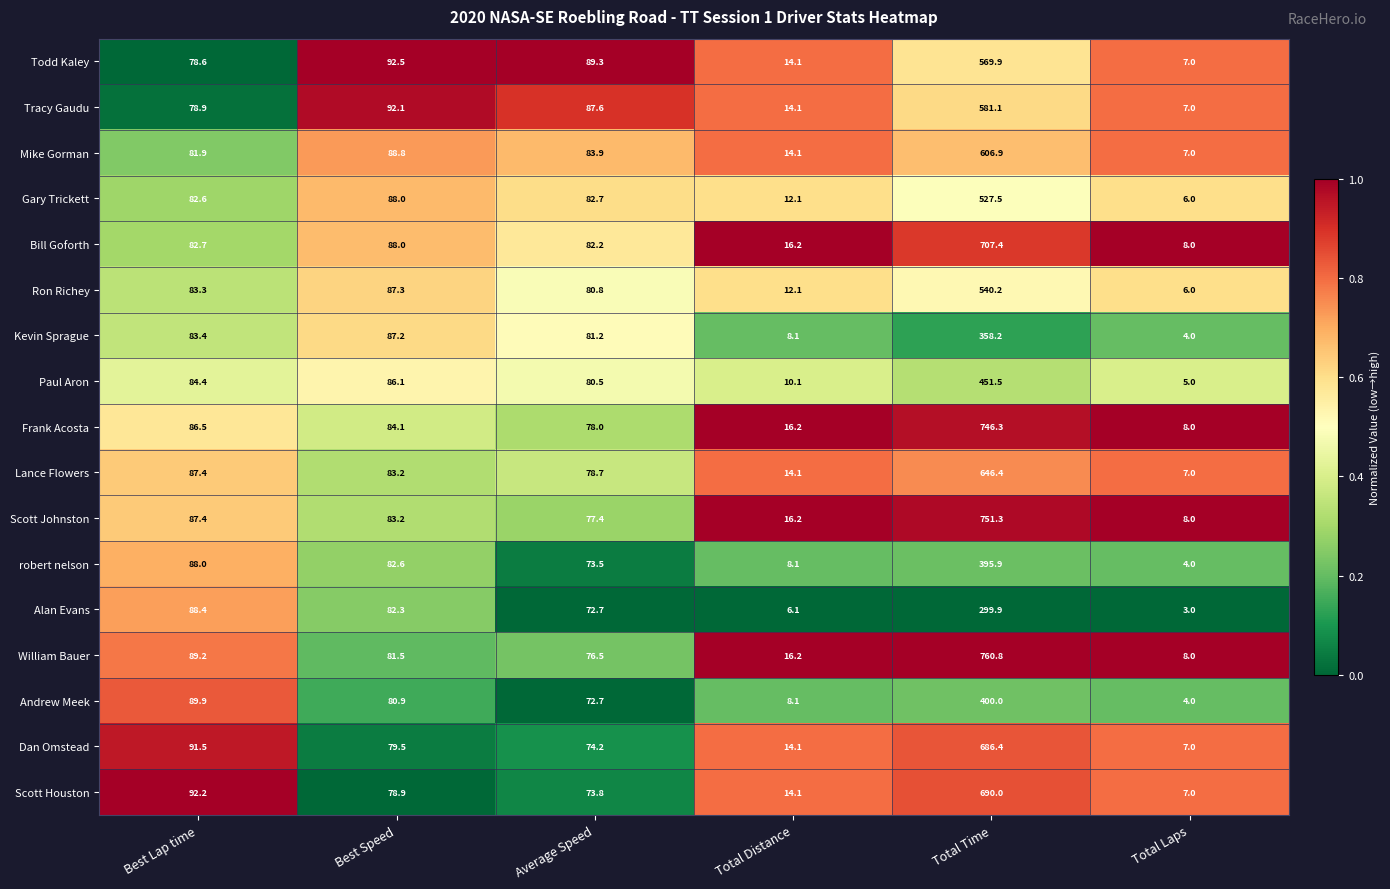

Between Best Lap time and Total Distance, which series saw the biggest shift?

Alan Evans